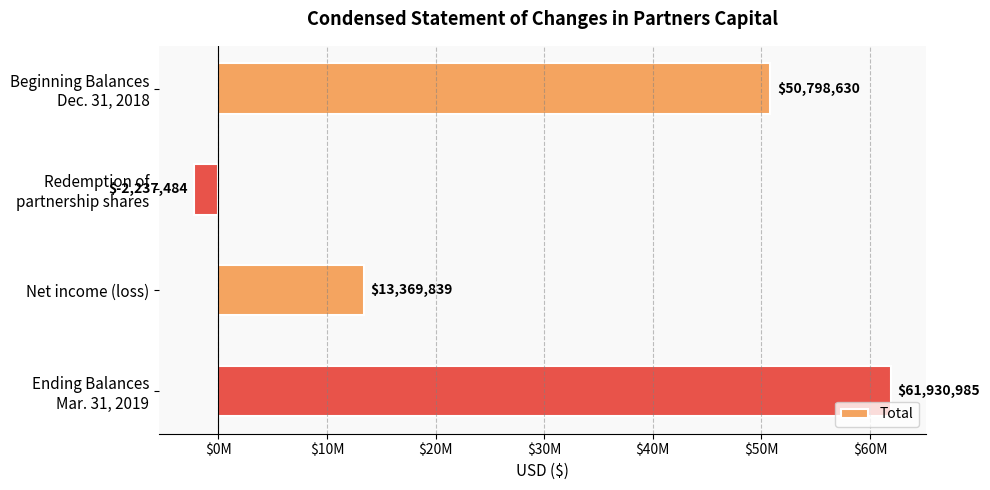

What is the maximum value shown in the chart?

61930985